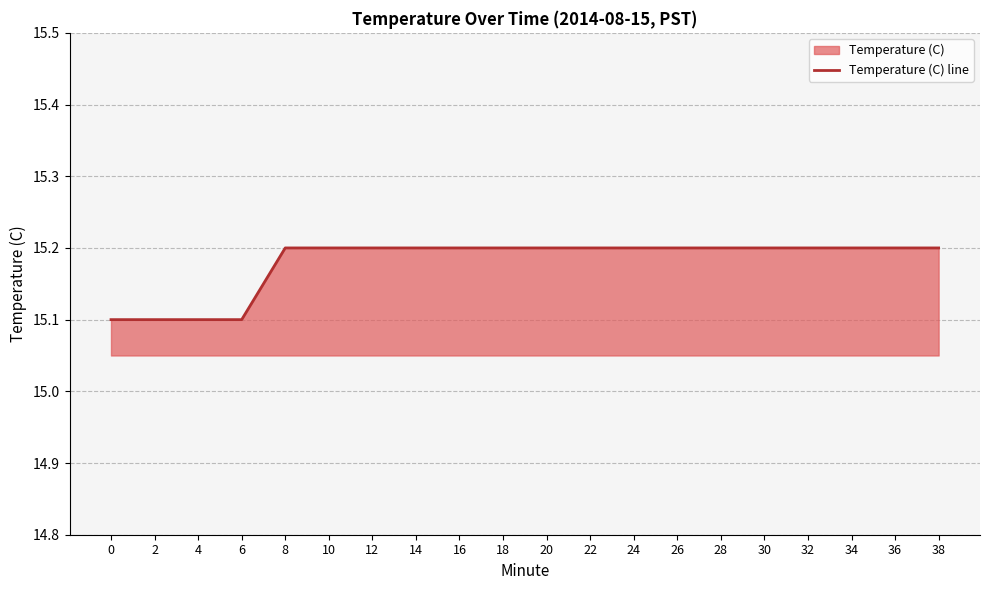

What is the sum of the values at 0 and 12?

30.3